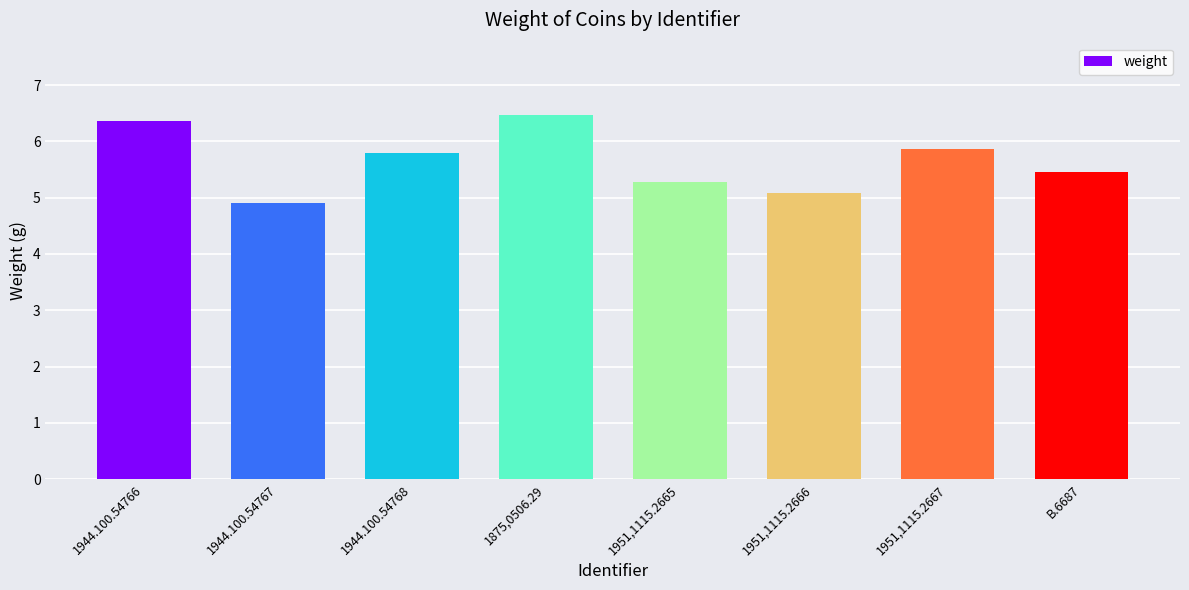

List the labels in order of value, largest first.

1875,0506.29, 1944.100.54766, 1951,1115.2667, 1944.100.54768, B.6687, 1951,1115.2665, 1951,1115.2666, 1944.100.54767